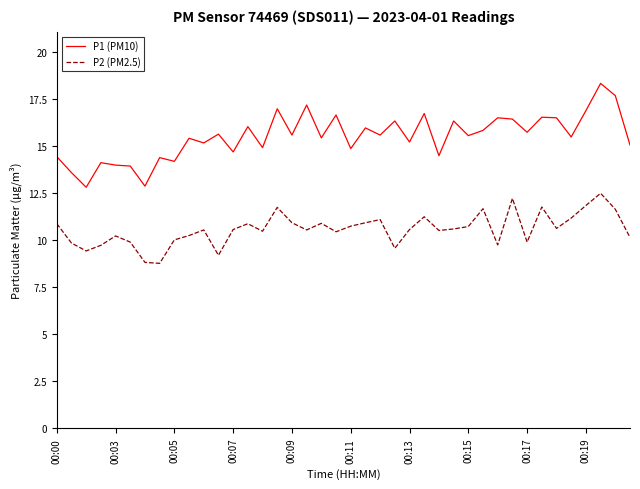

True or false: P2 (PM2.5) and P1 (PM10) cross at least once.

False